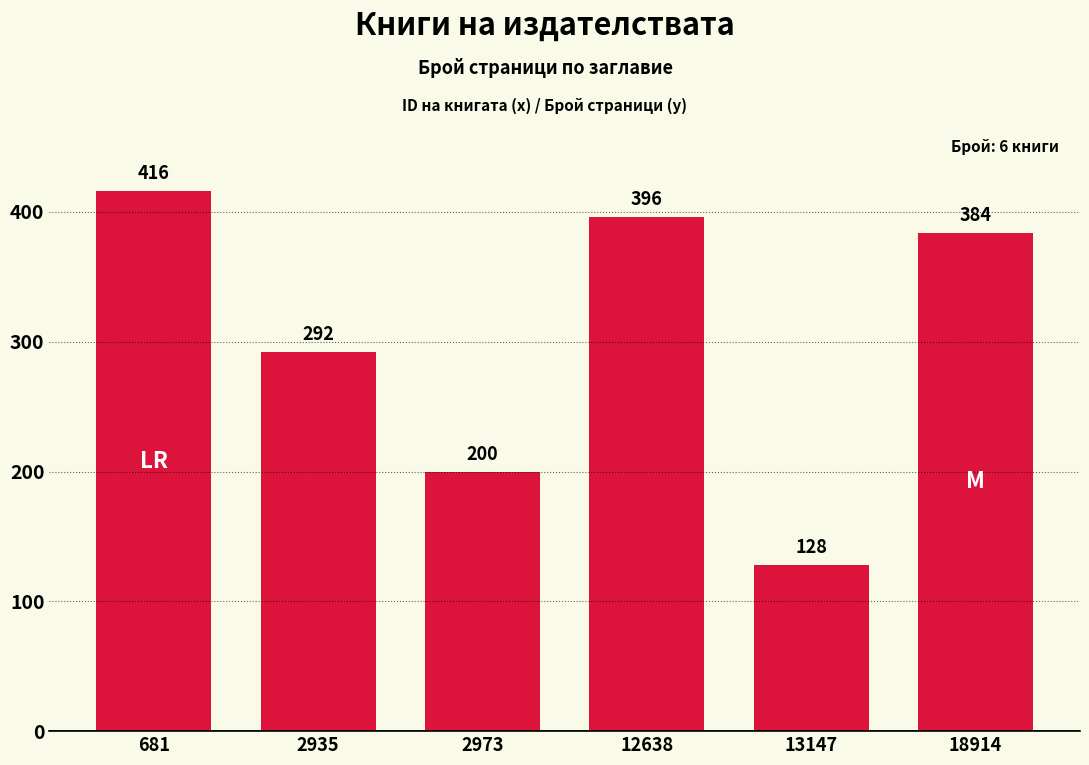

How many bars are there in total?

6